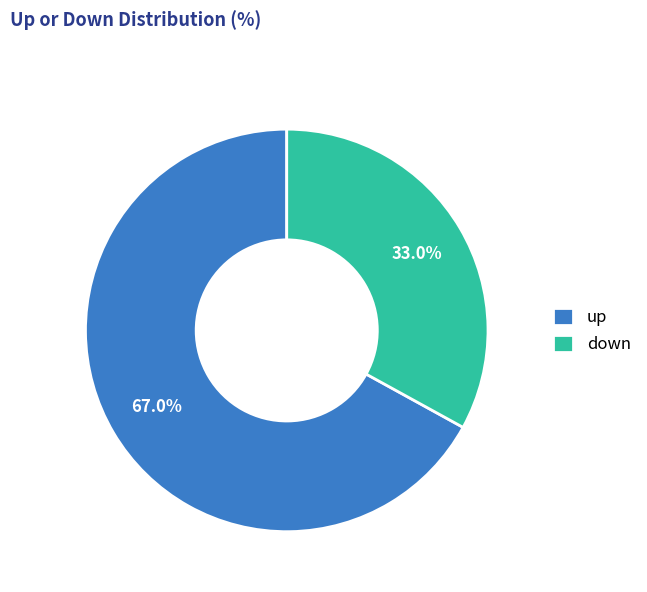

Rank the categories by value from highest to lowest.

up, down